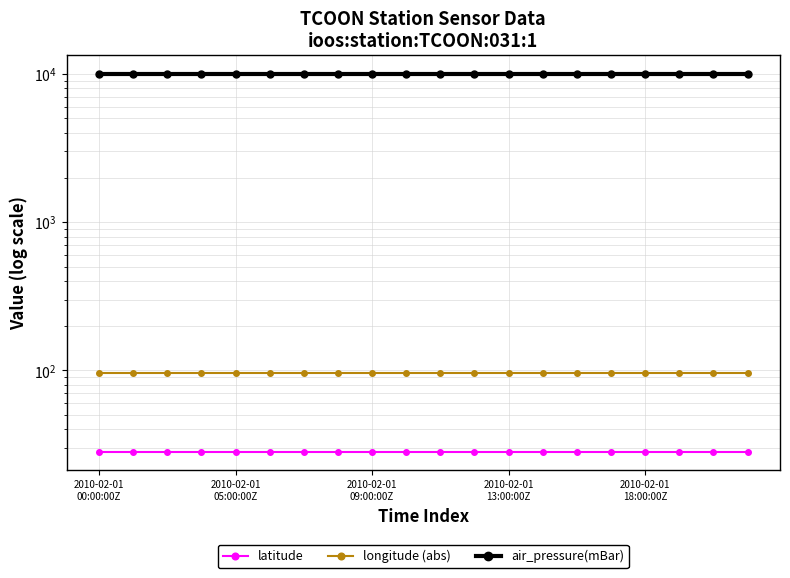

At 2010-02-01
00:00:00Z, list the series in order from largest to smallest.

air_pressure(mBar), longitude (abs), latitude